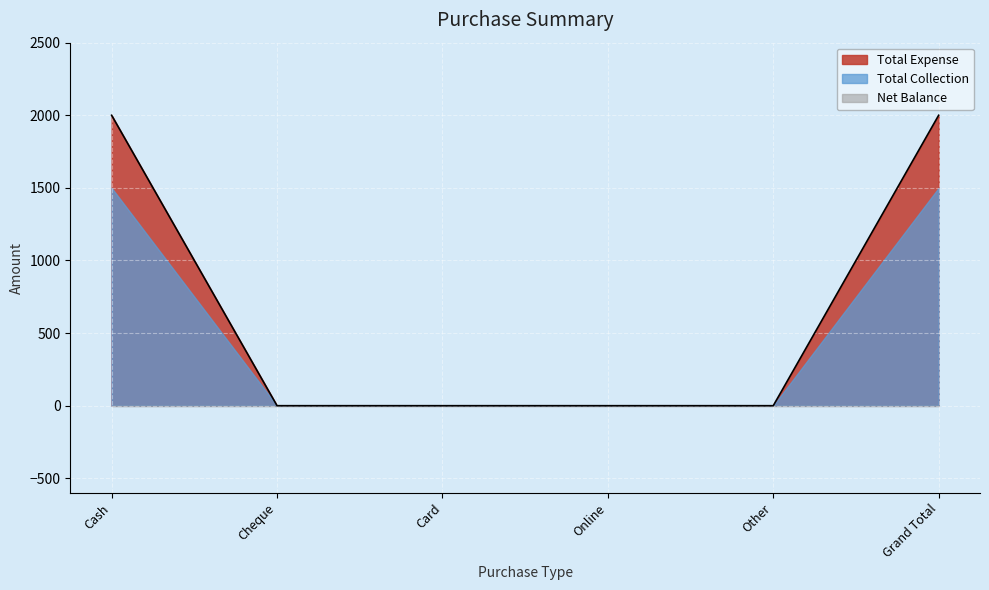

True or false: Total Collection and Net Balance intersect in this chart.

False